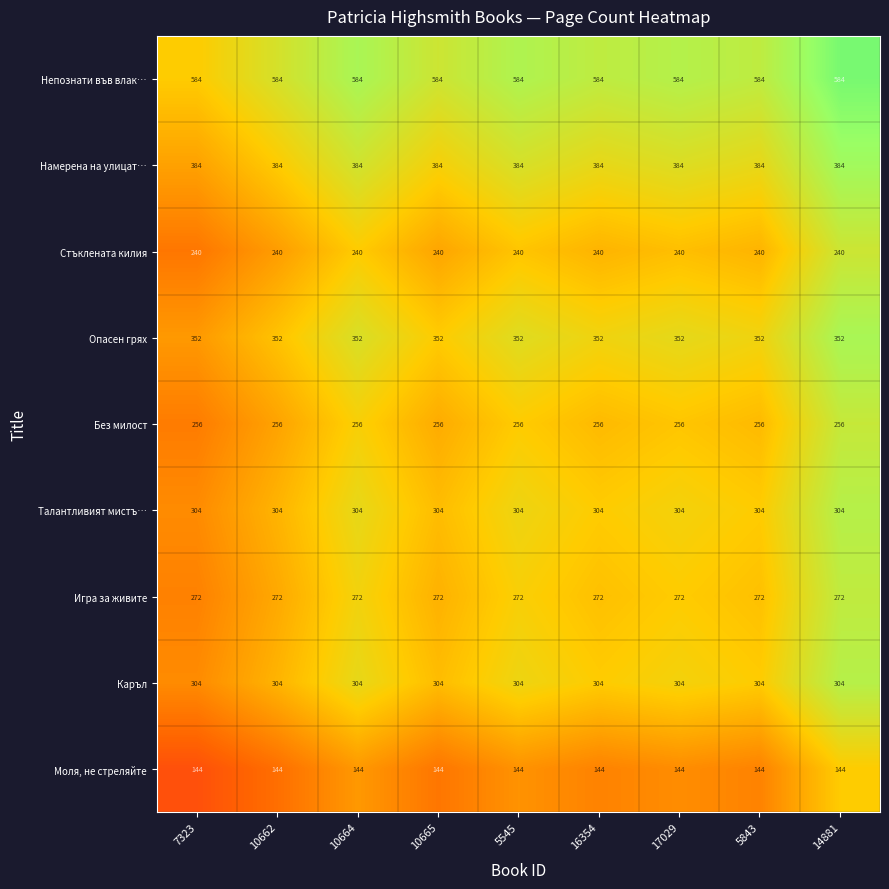

What is the spread (max minus min) of values at 5843?

440